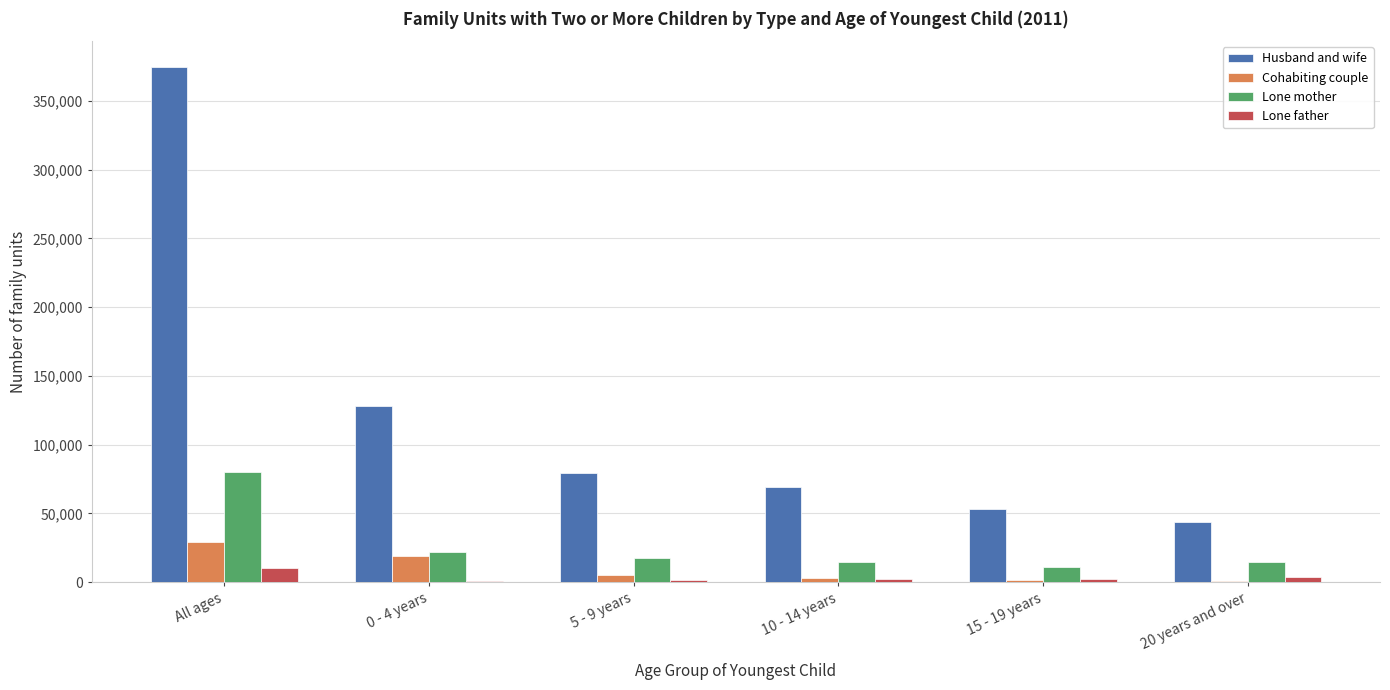

What is the sum of all Cohabiting couple values?

58818